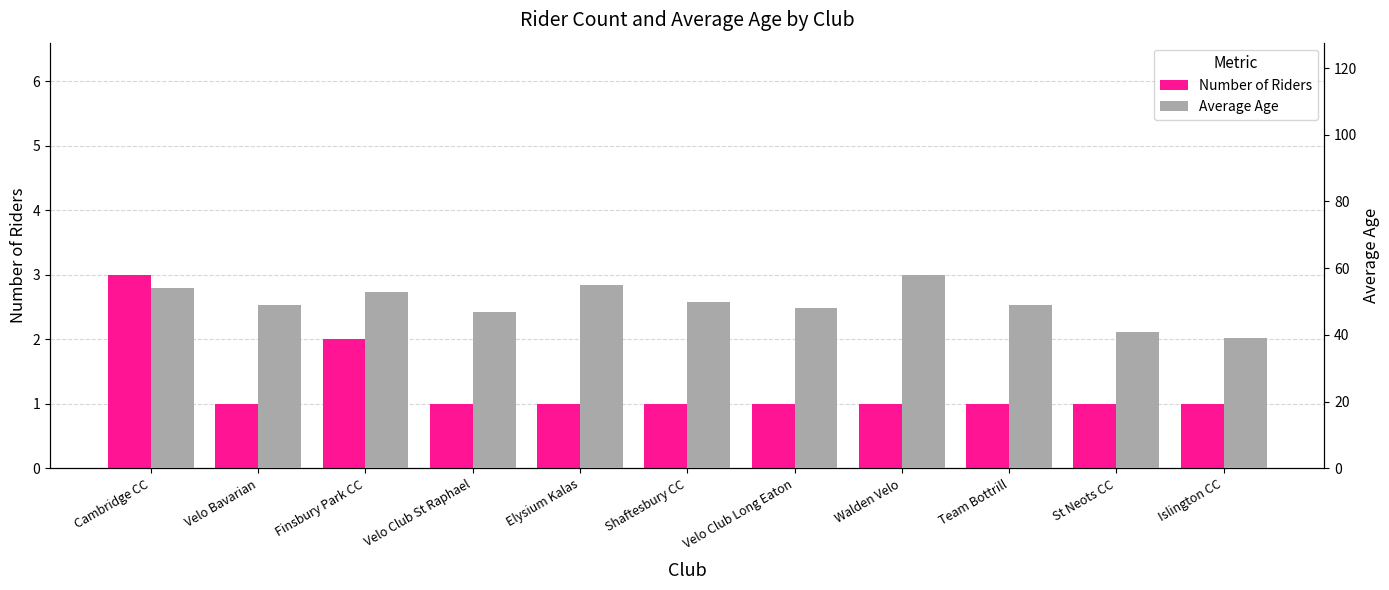

How many groups of bars are there?

11